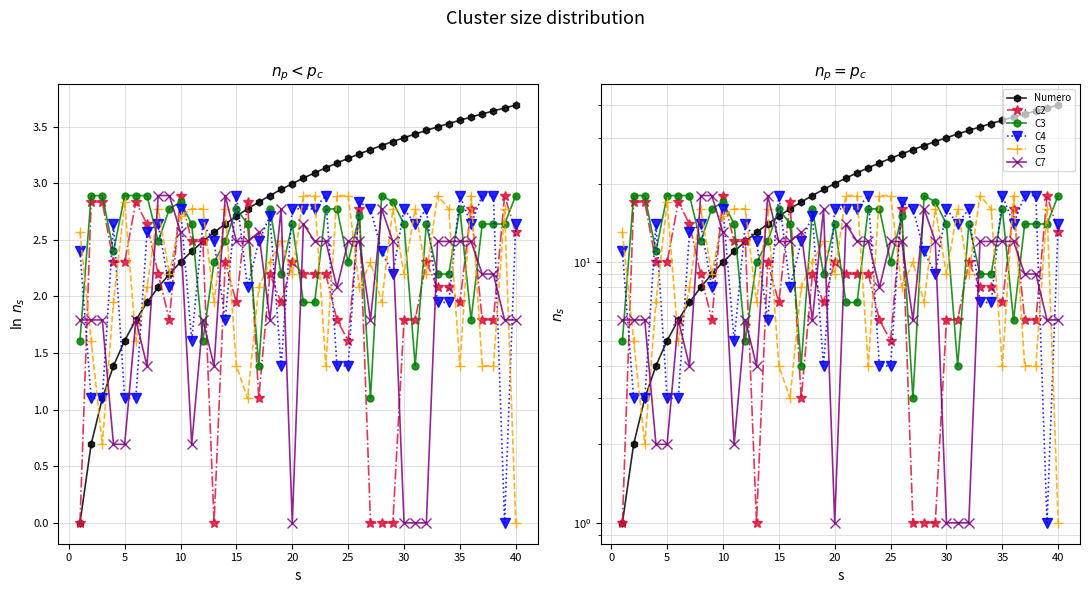

True or false: C3 has more than 0 interior local peaks.

True